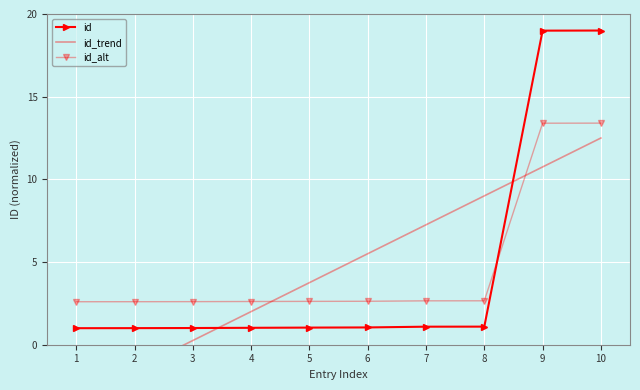

List the series in order of their peak value, highest first.

id, id_alt, id_trend